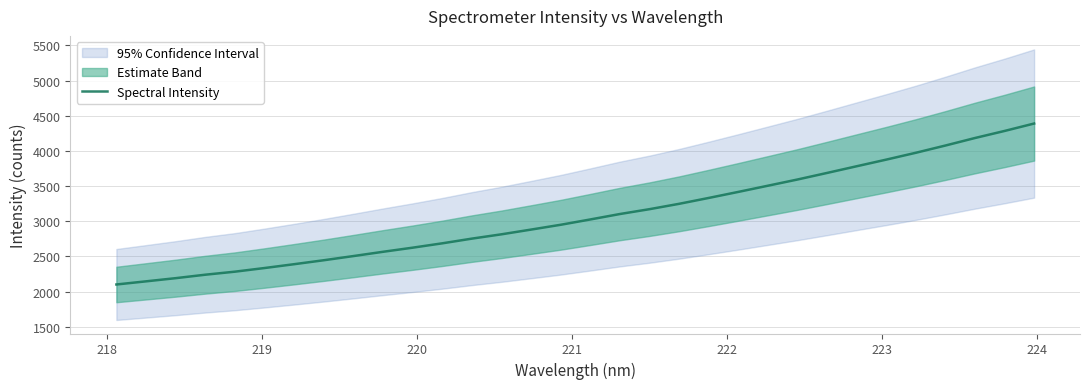

What is the lowest value of the Spectral Intensity series?

2101.6